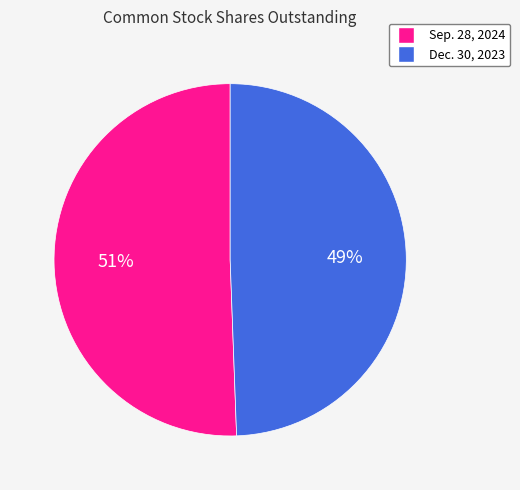

How many slices are in this pie chart?

2